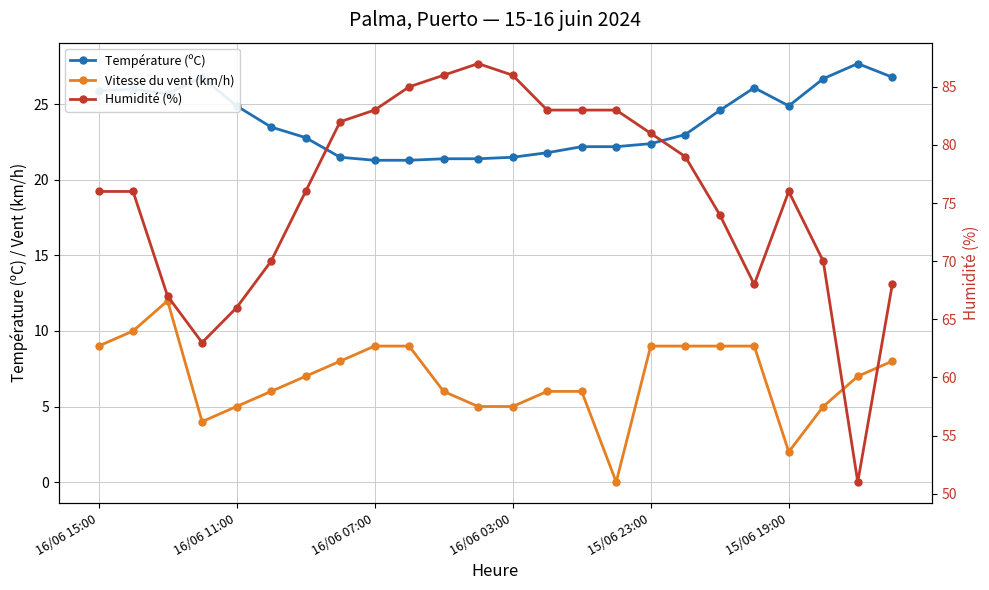

Which series changed the most between 16/06 11:00 and 20?

Vitesse du vent (km/h)